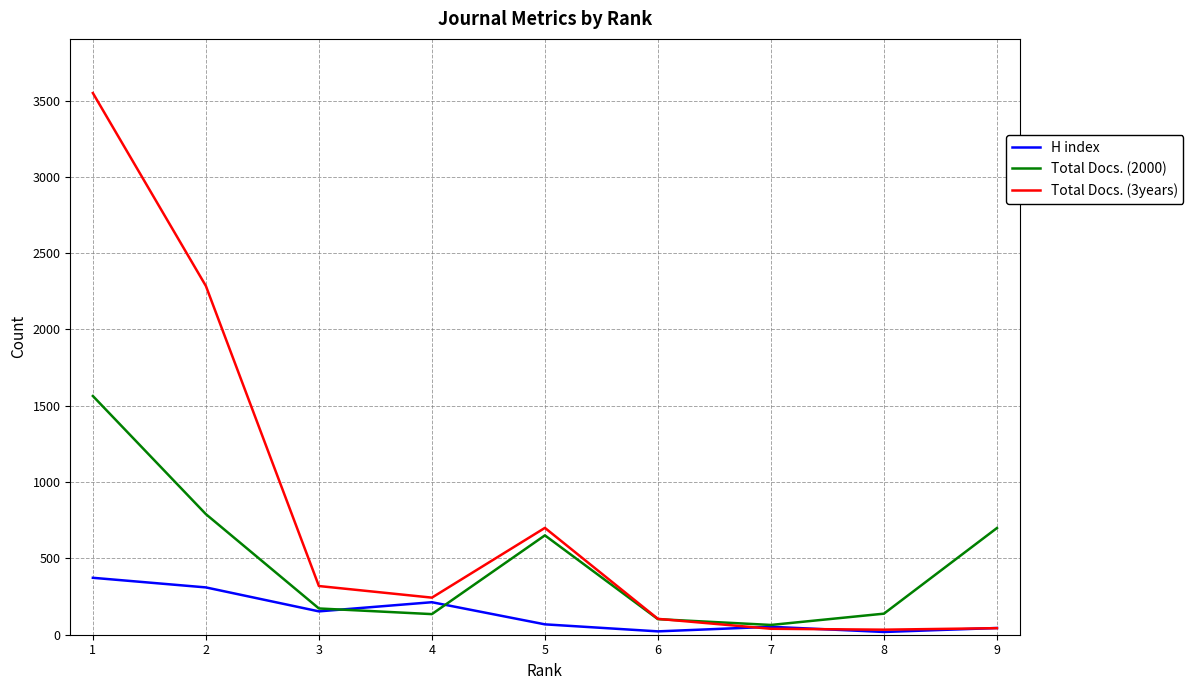

What is the greatest value displayed?

3549